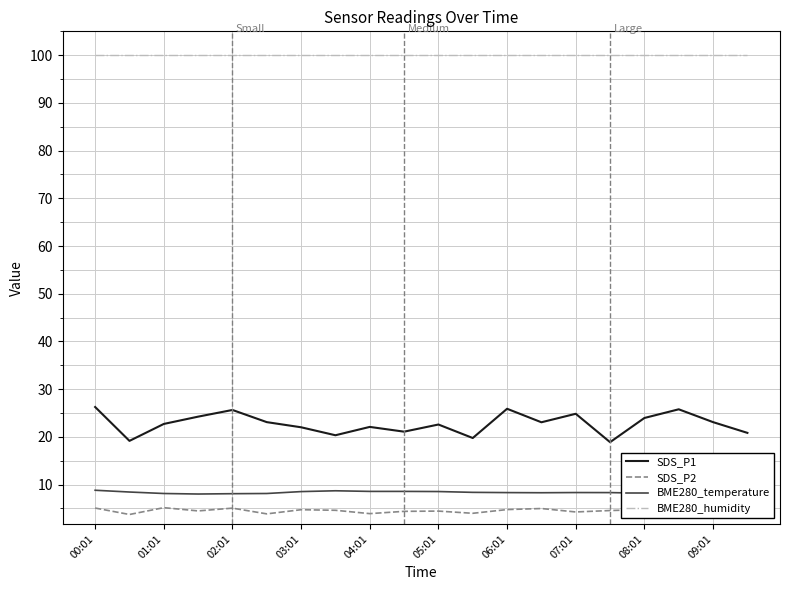

What is the greatest value displayed?

100.0